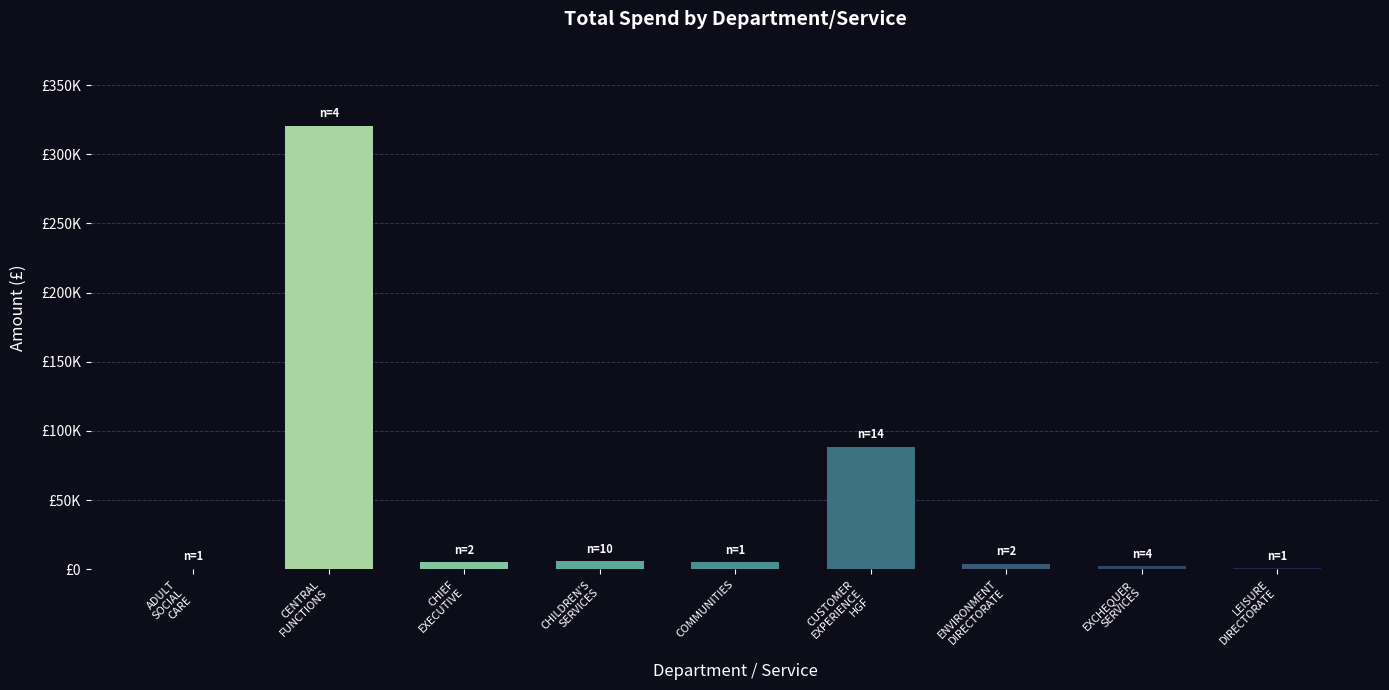

The value at CUSTOMER
EXPERIENCE
HGF is 88574.9. True or false?

True